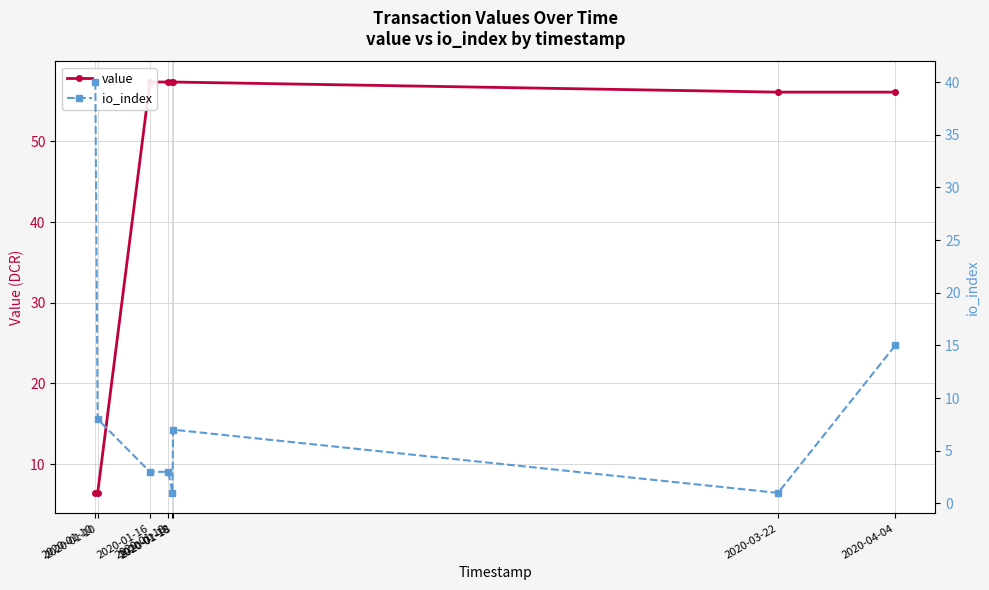

What is the difference between the second highest and second lowest values in the value series?

51.0